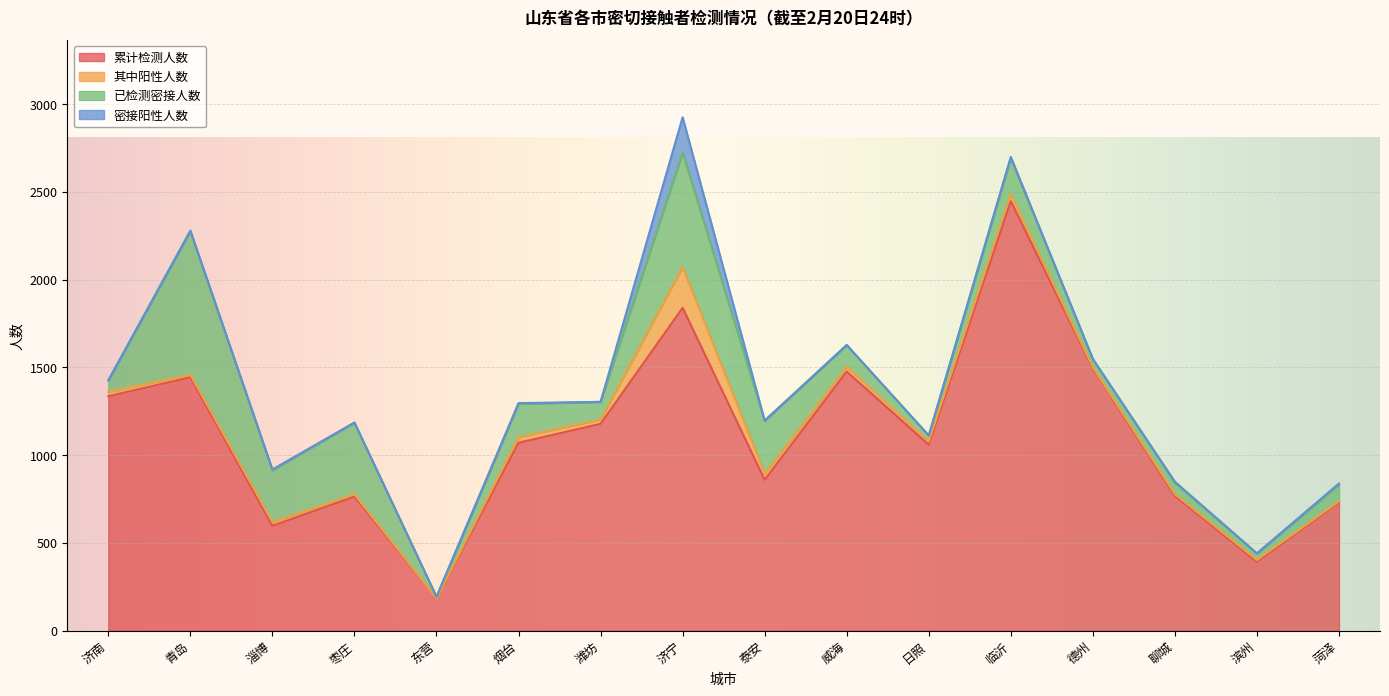

At which category does the chart reach its peak across all series?

临沂